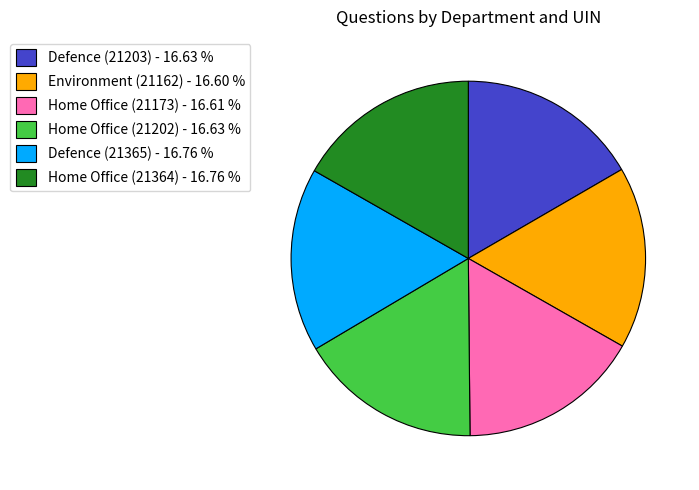

Approximately how many times larger is the value at Home Office (21173) - 16.61 % compared to Home Office (21364) - 16.76 %?

1.0